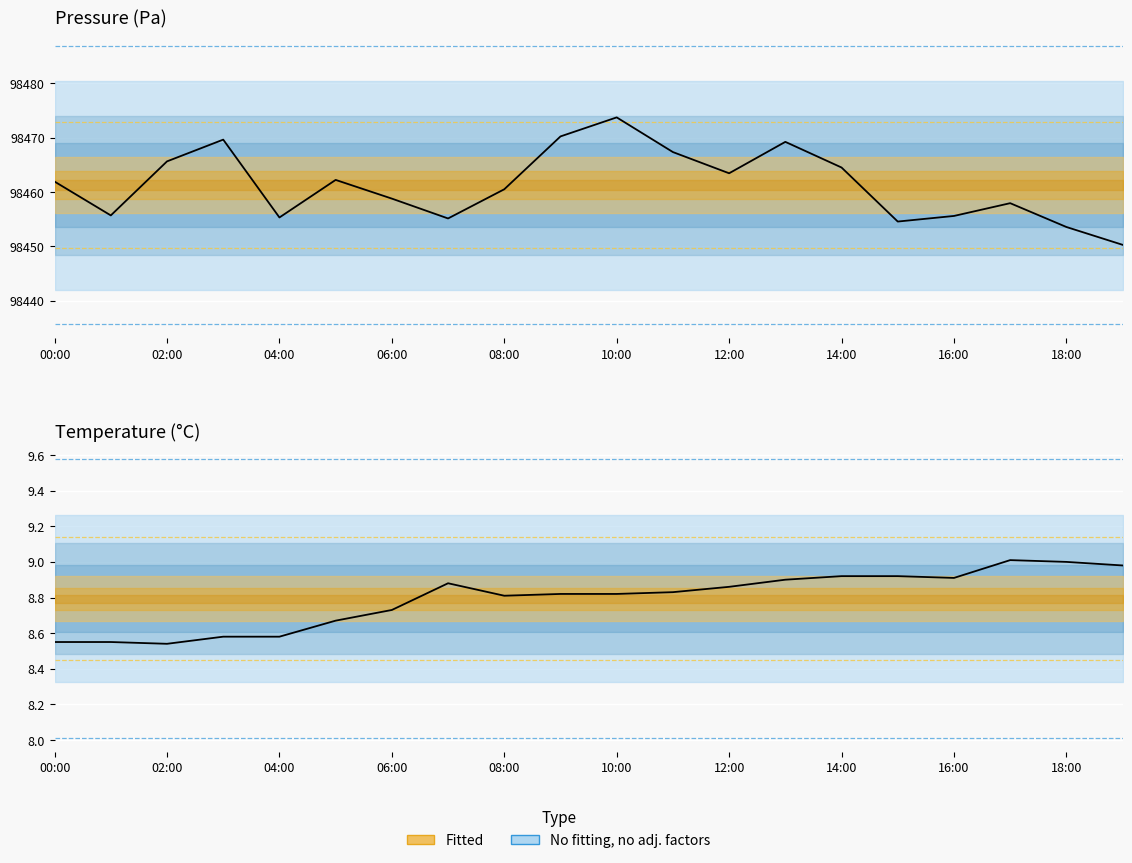

At which category does the chart reach its peak across all series?

10:00